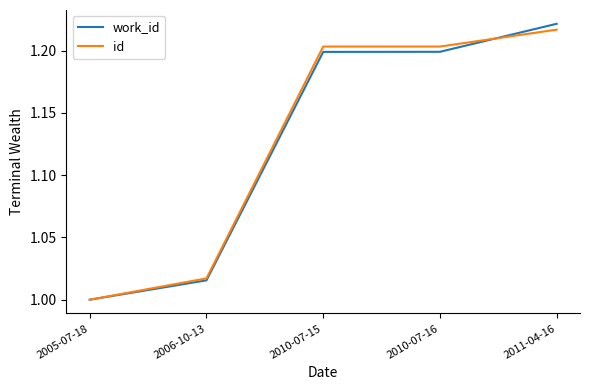

What position from the right is 2006-10-13?

4